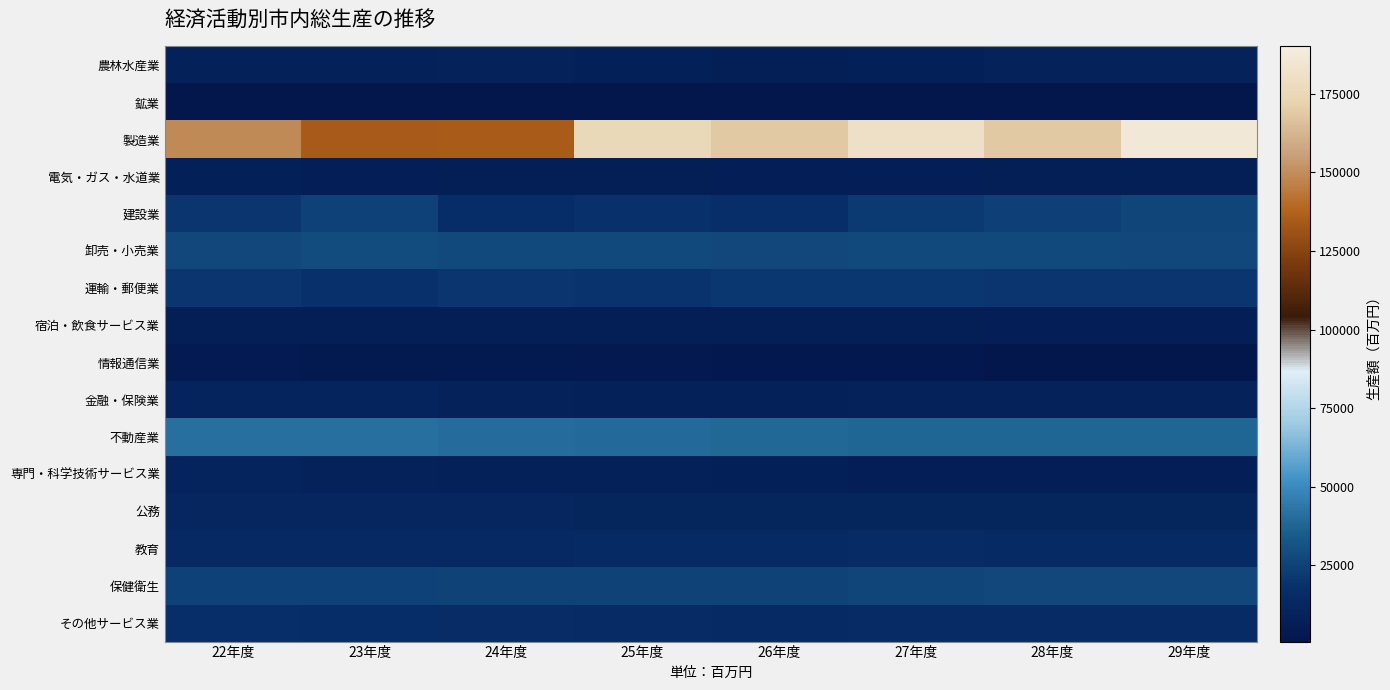

What is the spread (max minus min) of values at 27年度?

179437